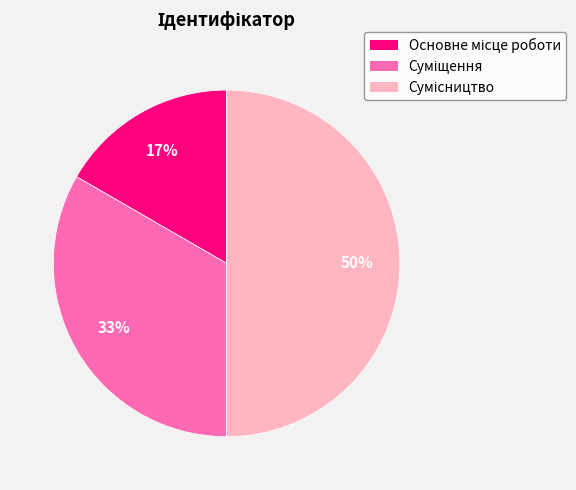

To the nearest percent, what is the difference between the largest and smallest slice percentages?

33%